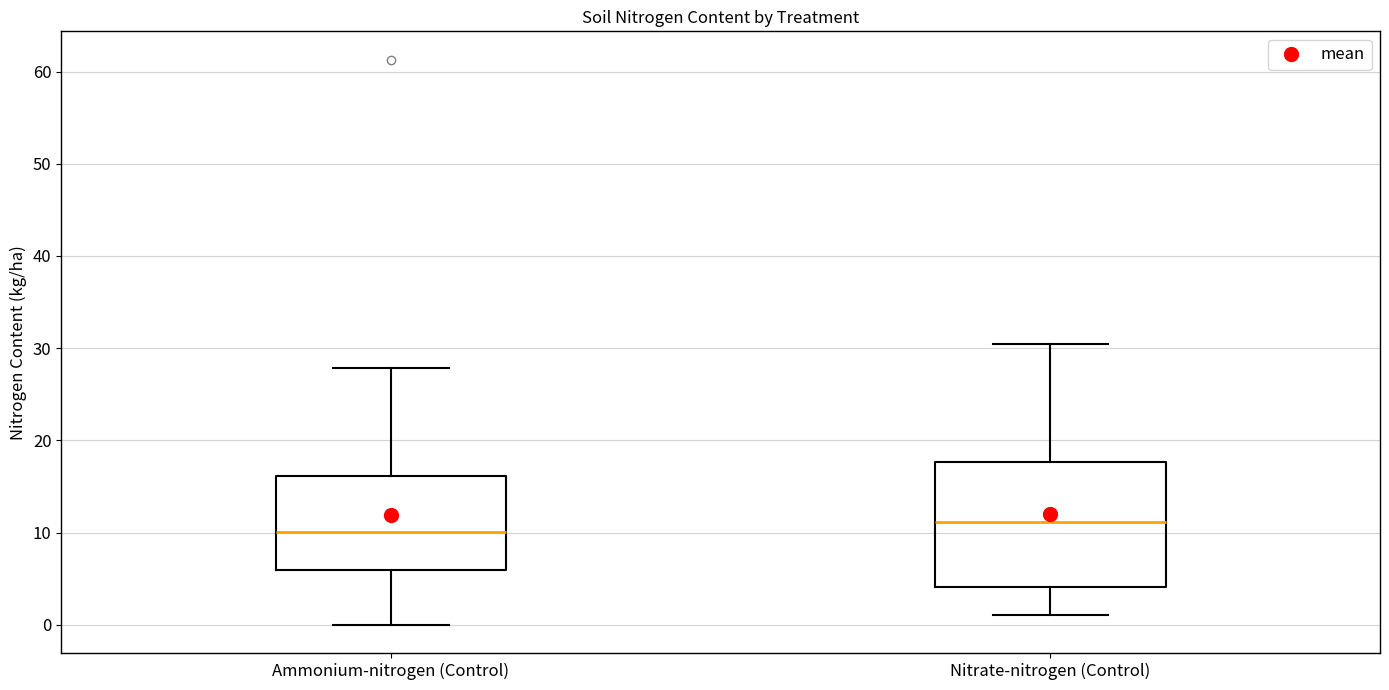

Which box is the tallest, from its lower edge to its upper edge?

Nitrate-nitrogen (Control)